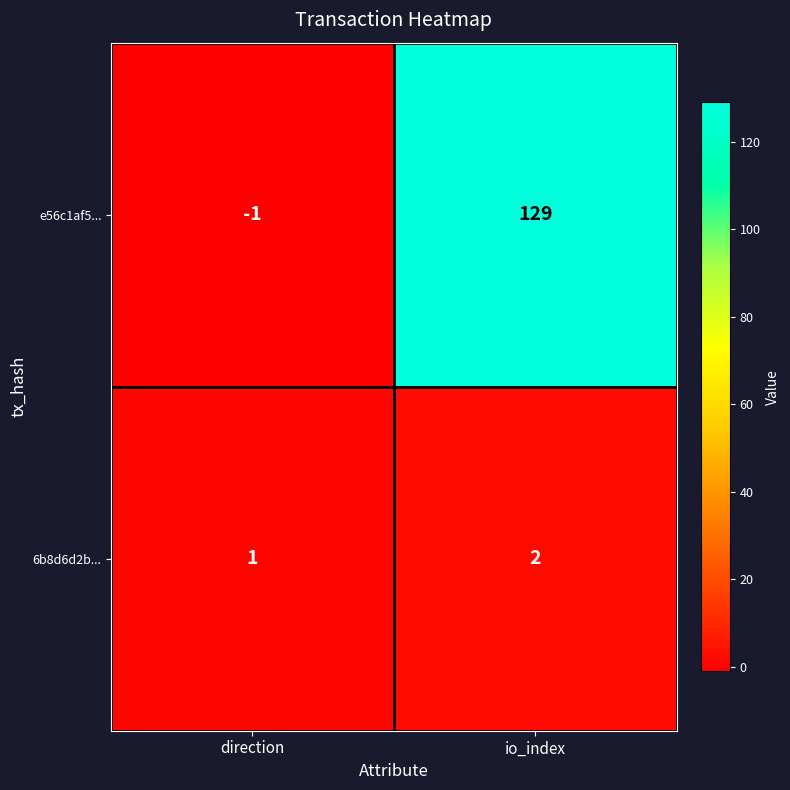

Reading right to left, list all the values displayed in this chart.

e56c1af5...: 129	-1
6b8d6d2b...: 2	1